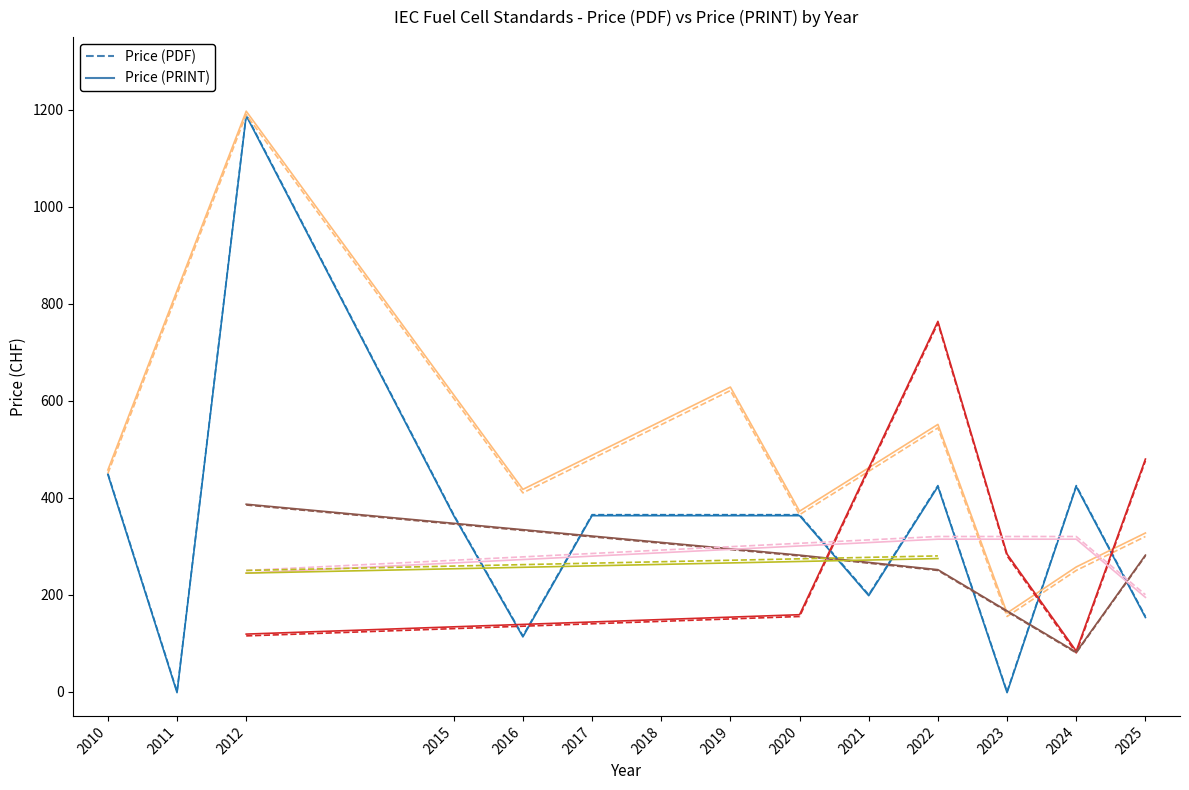

What is the average value of the Price (PRINT) series?

339.8